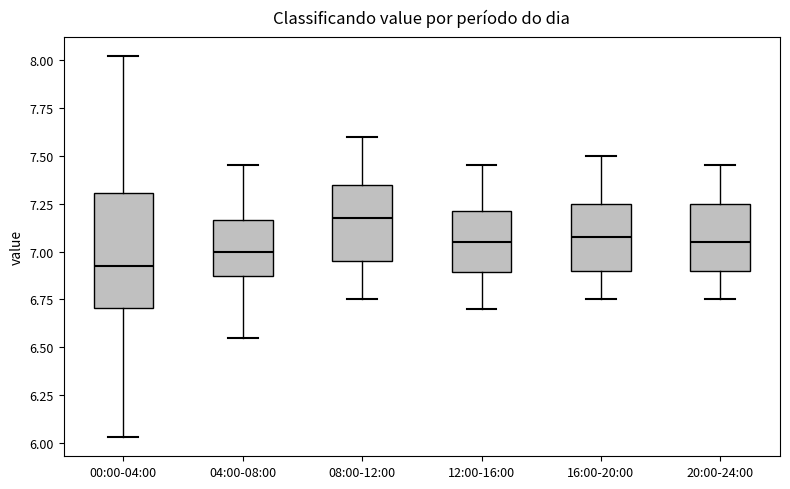

Which box is the tallest, from its lower edge to its upper edge?

00:00-04:00